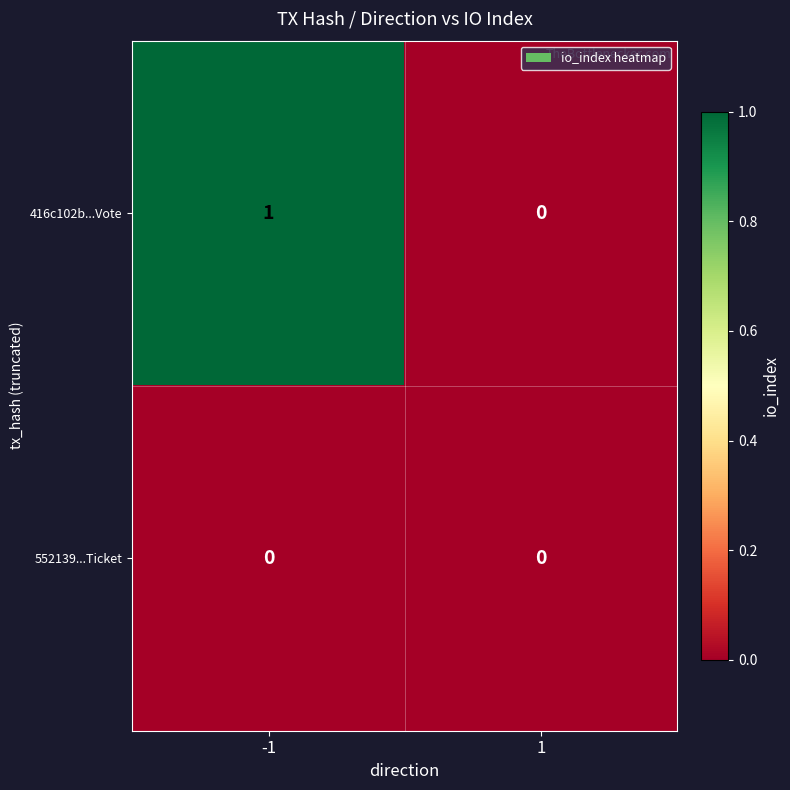

List the series in order of their peak value, highest first.

416c102b...Vote, 552139...Ticket